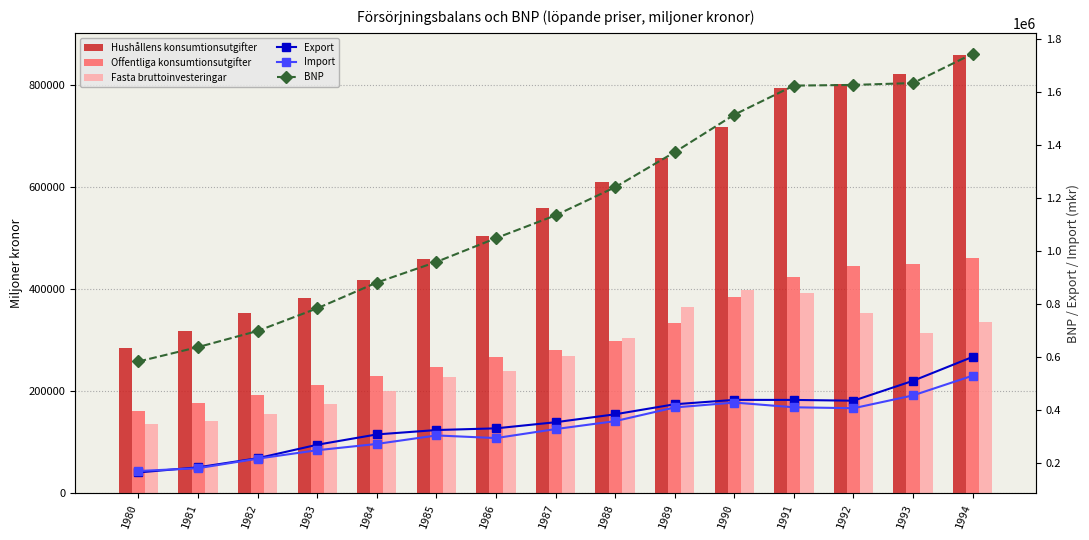

Are the bars horizontal?

No